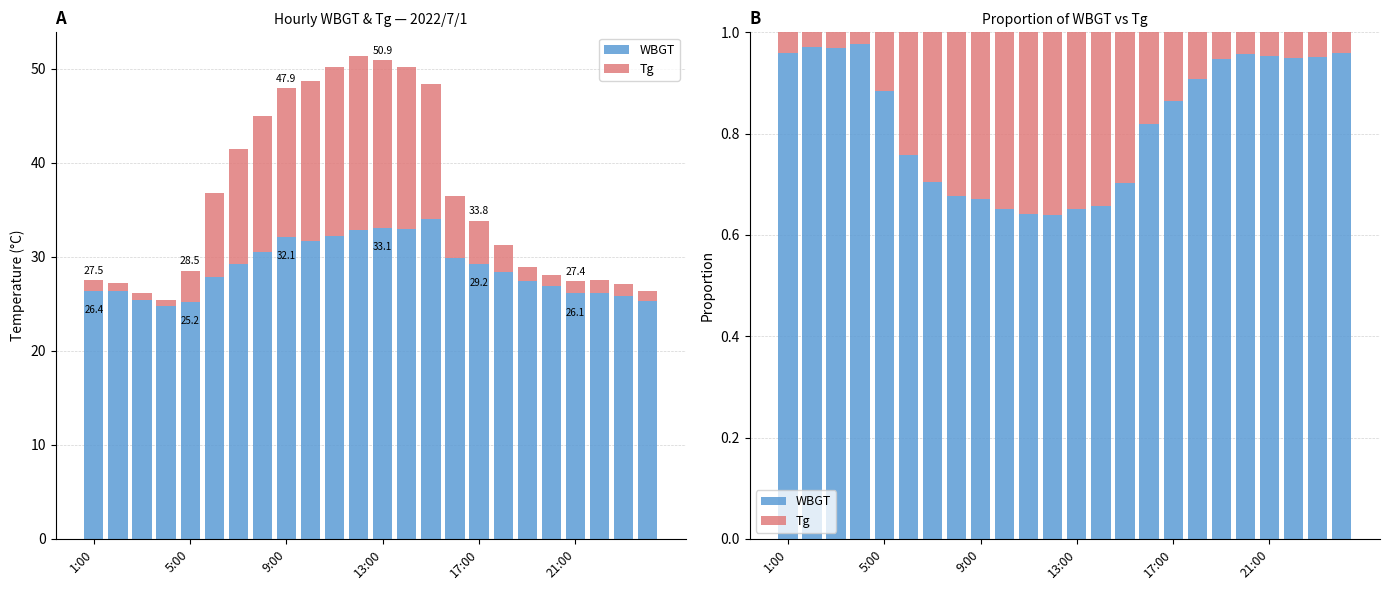

Between 21:00 and 13, which is larger?

21:00